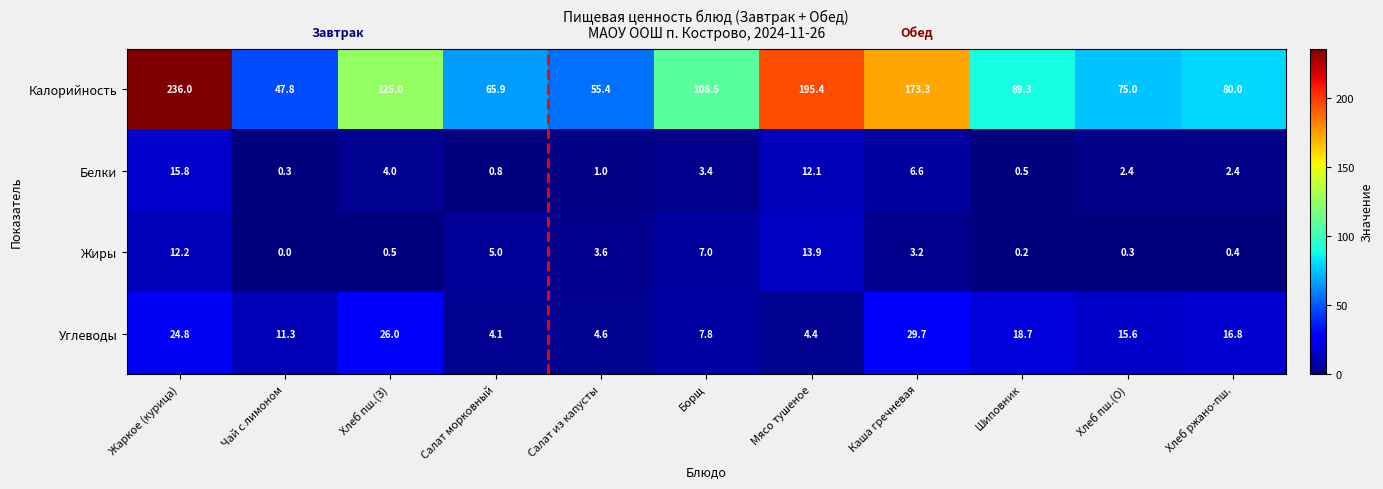

What is the sum of all Калорийность values?

1251.6